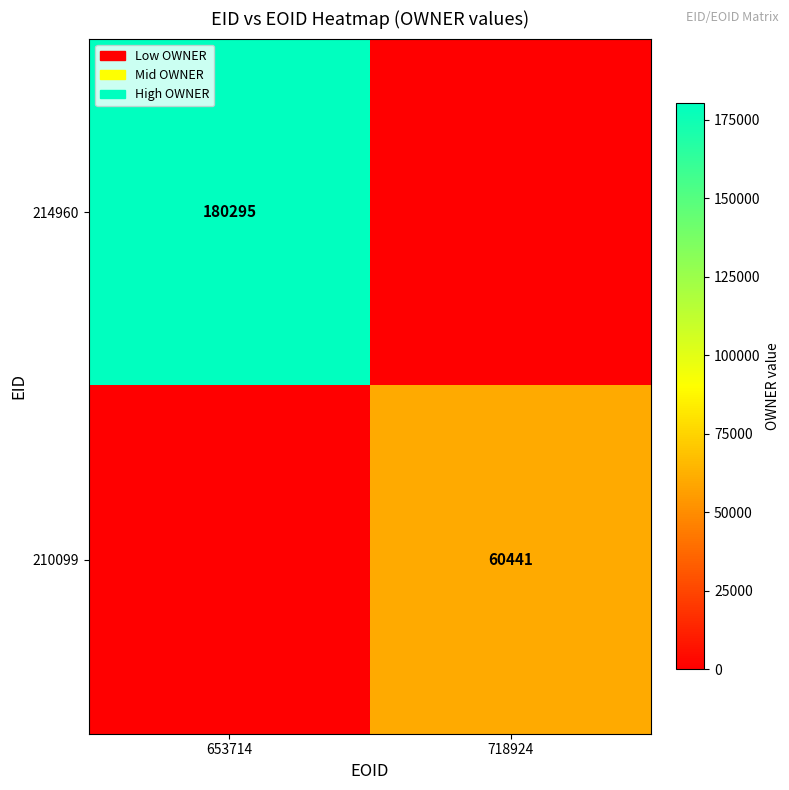

Is the value of 214960 at 653714 greater than the value of 210099 at 718924?

Yes